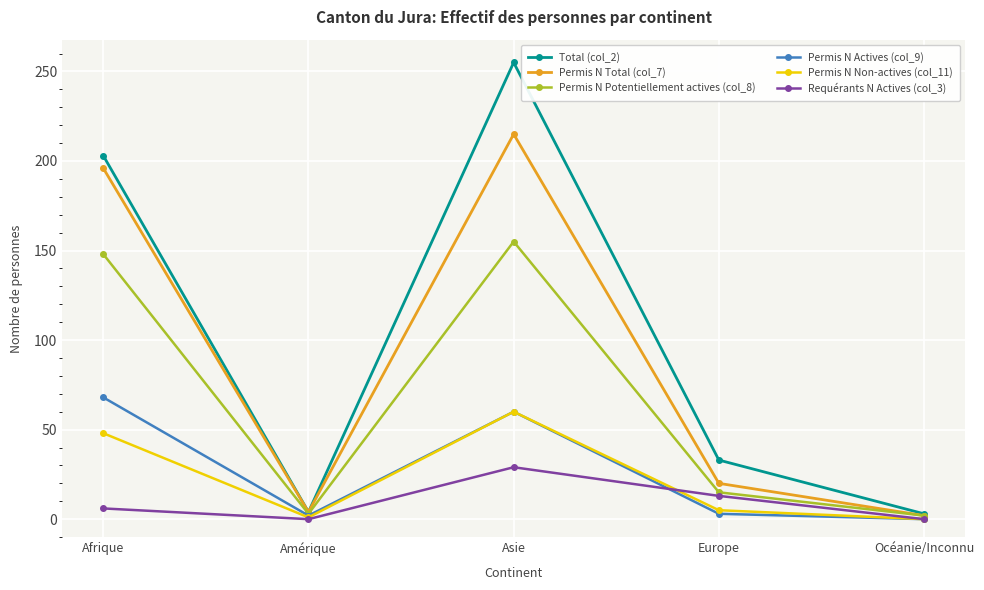

List the series in order of their peak value, lowest first.

Requérants N Actives (col_3), Permis N Non-actives (col_11), Permis N Actives (col_9), Permis N Potentiellement actives (col_8), Permis N Total (col_7), Total (col_2)